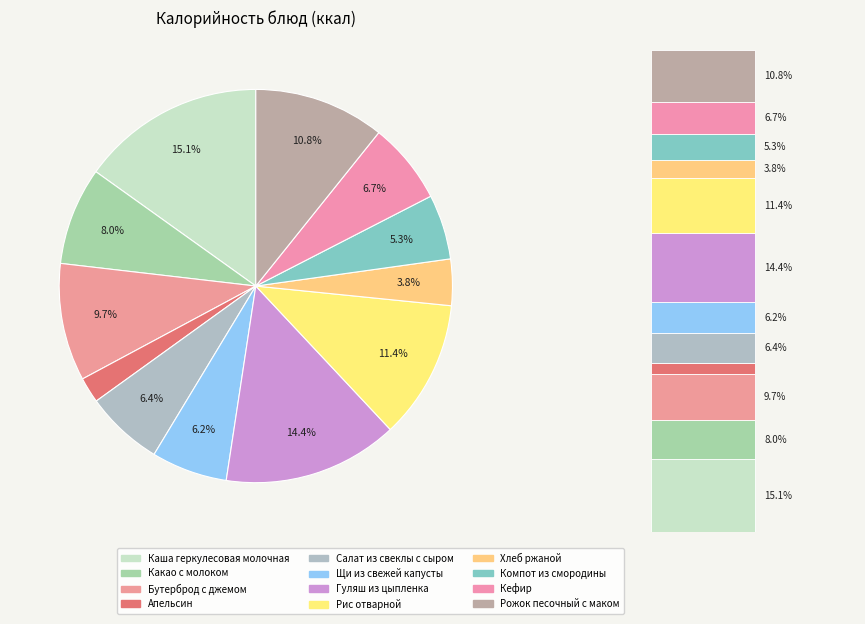

To the nearest percent, what is the average slice percentage?

8%